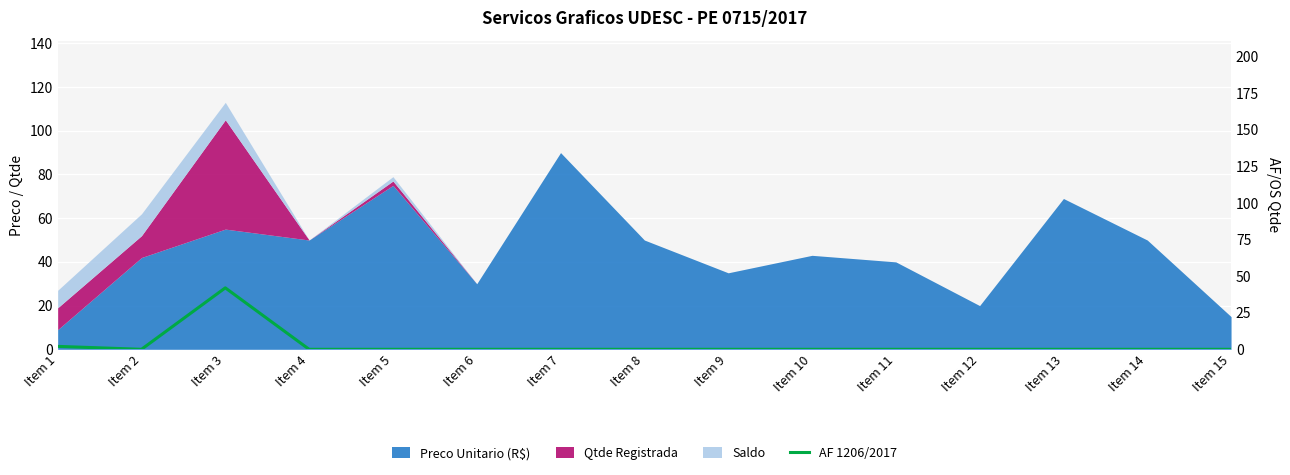

The chart shows a value of 20 at Item 5. True or false?

False